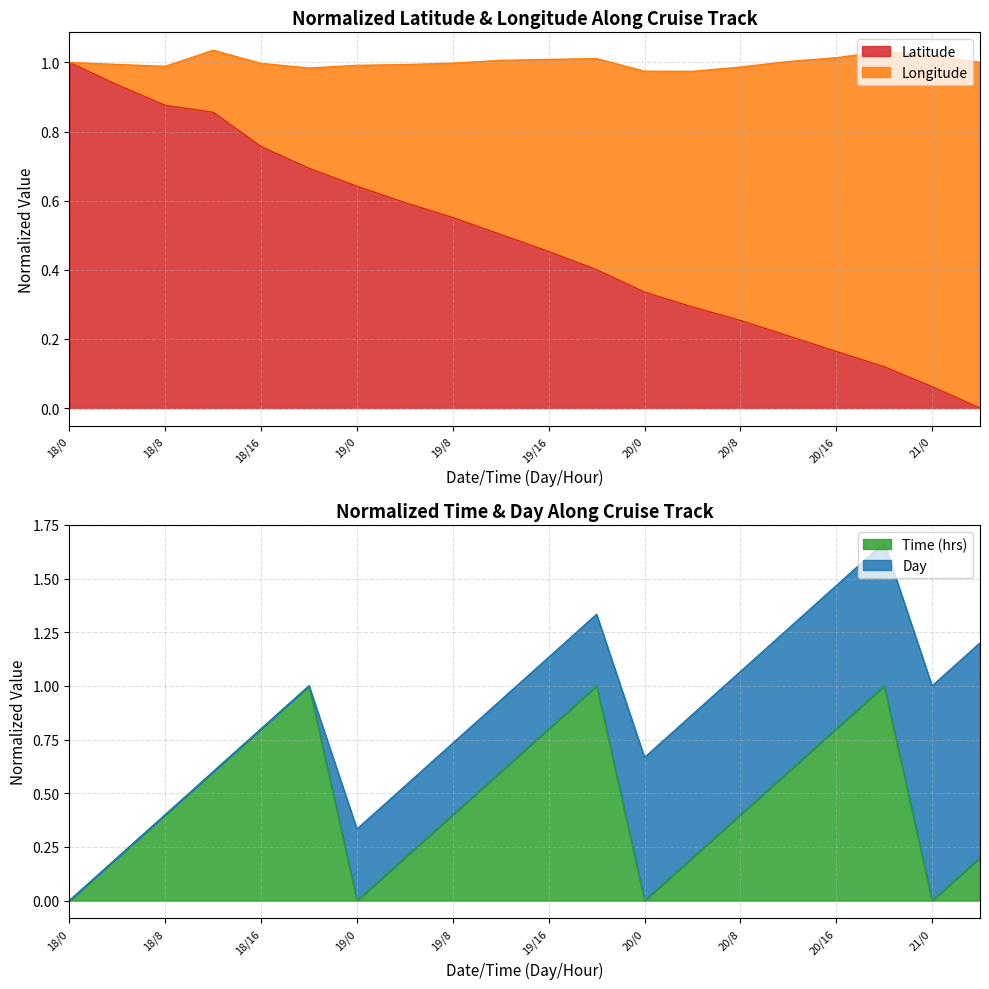

At which label does Latitude reach its peak?

18/0